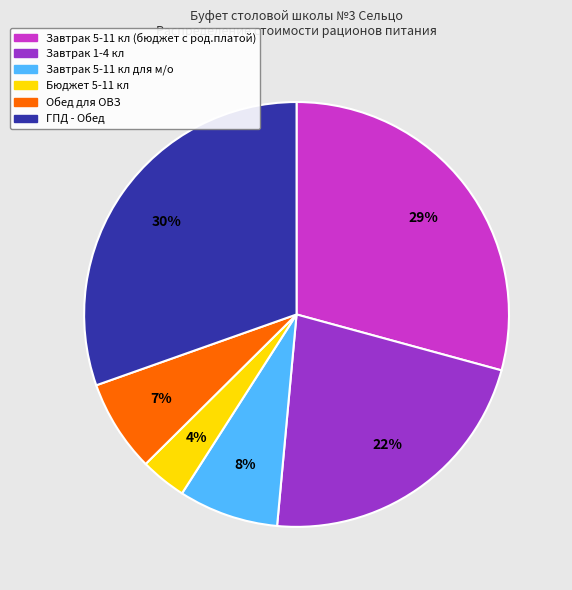

How many segments does this pie chart have?

6